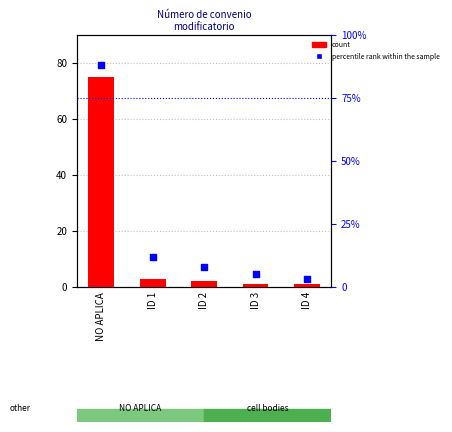

Which series has the largest total across all categories?

percentile rank within the sample